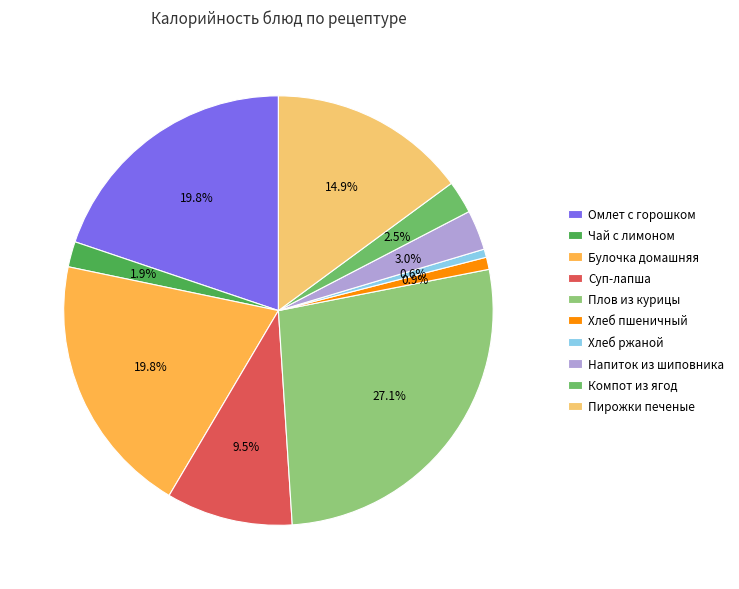

What is the total percentage of Плов из курицы and Чай с лимоном?

29.0%